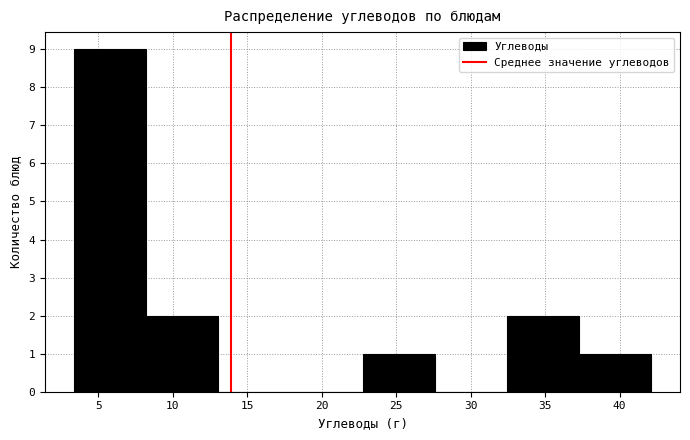

Reading left to right, transcribe this chart: for each bar, give the range it covers on the x-axis and its height. Neither the bar edges nor the heights are printed on the chart, so give them approximately, as read against the axes.

3.5 to 8.0: 9
8.0 to 13.0: 2
13.0 to 18.0: 0
18.0 to 22.5: 0
22.5 to 27.5: 1
27.5 to 32.5: 0
32.5 to 37.5: 2
37.5 to 42.0: 1